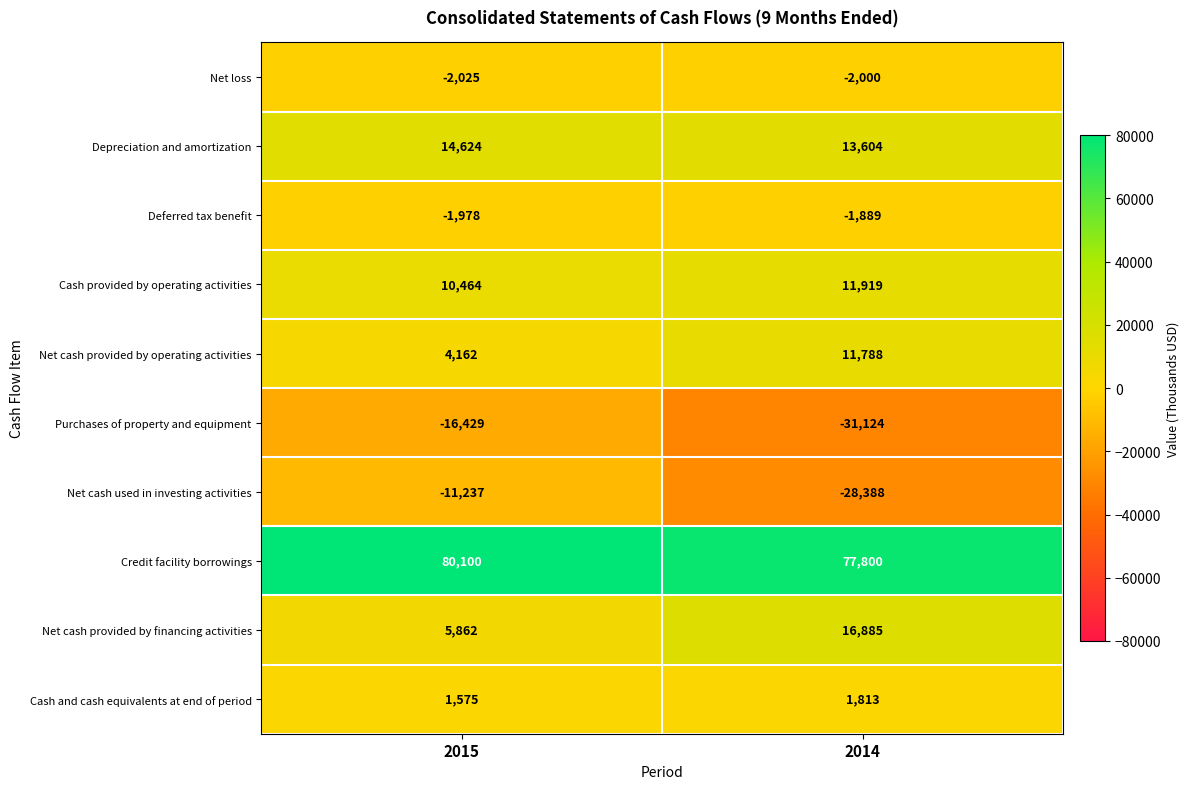

Which series has the widest spread of values?

Net cash used in investing activities